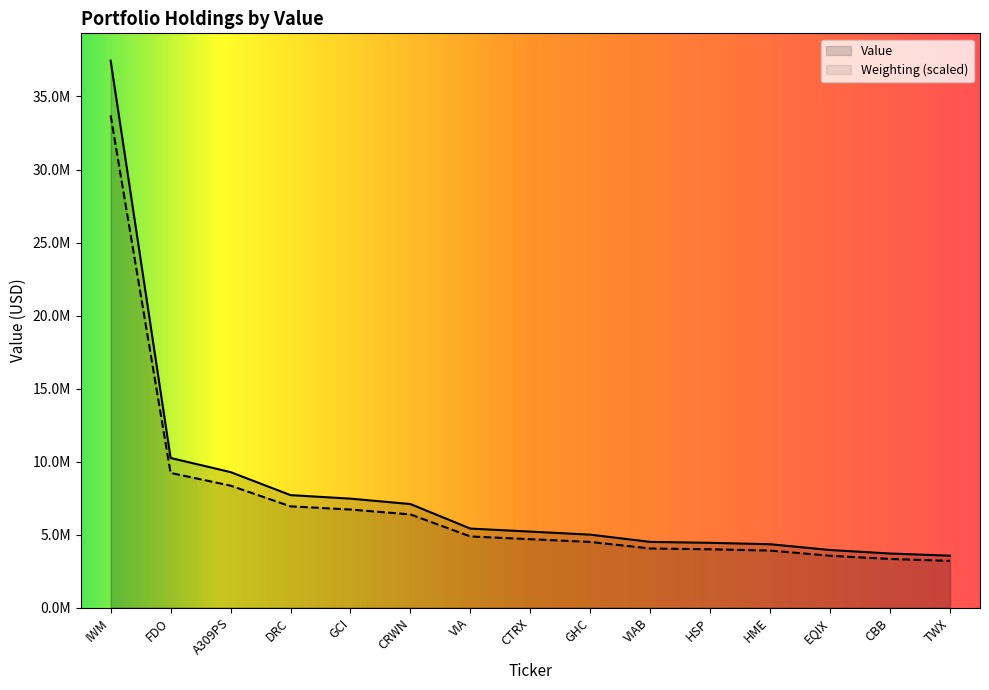

Reading left to right, list all the values displayed in this chart.

Value: 37452000.0	10246000.0	9279000.0	7703000.0	7461000.0	7090000.0	5412000.0	5204000.0	4995000.0	4499000.0	4436000.0	4339000.0	3944000.0	3702000.0	3555000.0
Weighting: 33706800.0	9221942.1	8350758.0	6933173.3	6715377.3	6381041.3	4871753.1	4684524.9	4495386.3	4048331.3	3992927.1	3905044.4	3549693.0	3331897.0	3200073.1